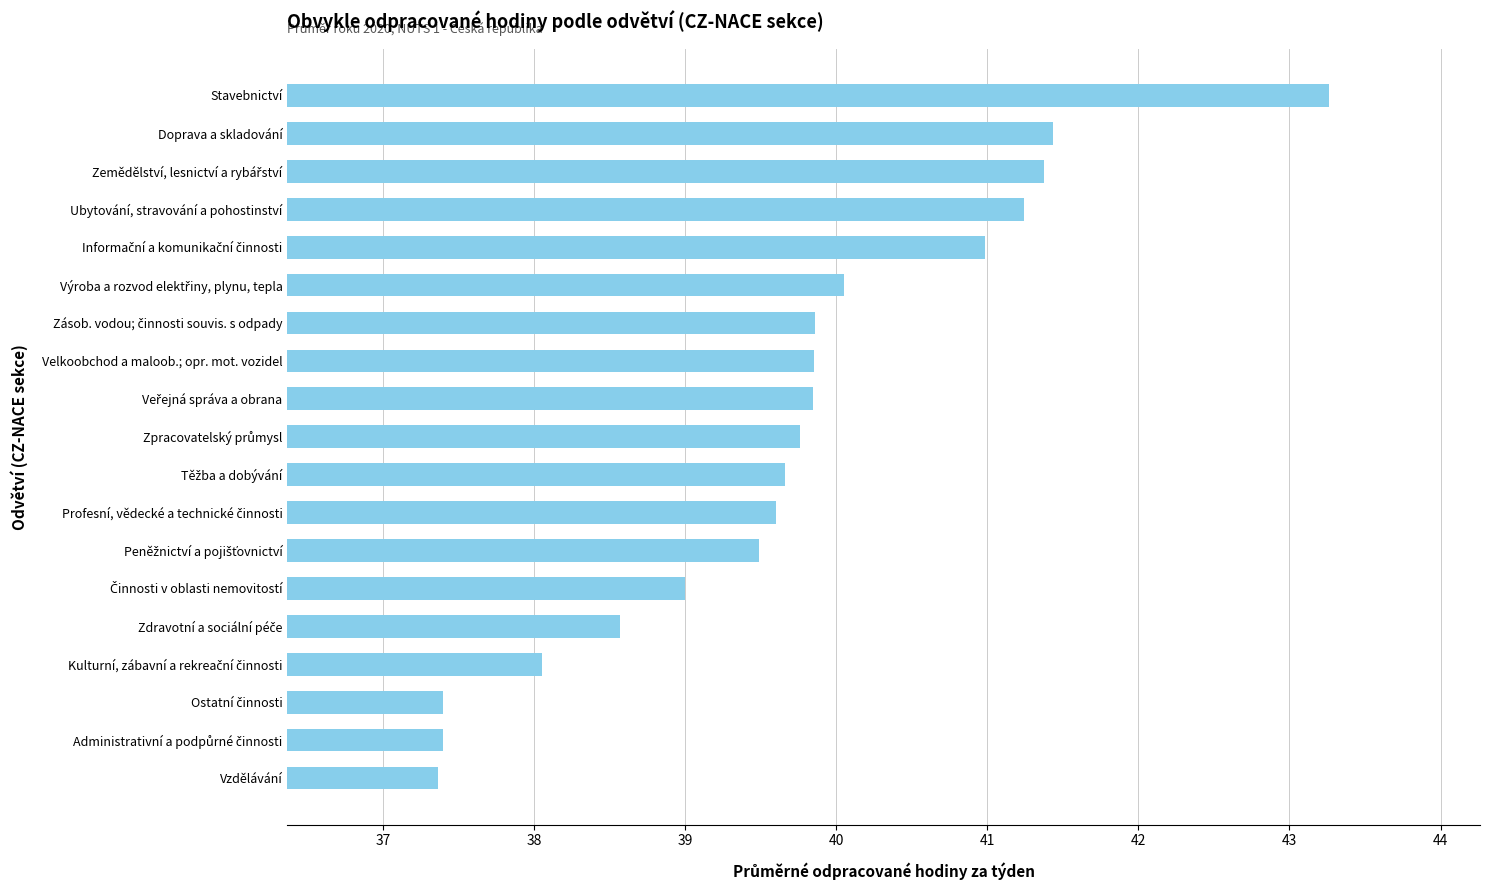

What is the ratio of the value at Ubytování, stravování a pohostinství to the value at Velkoobchod a maloob.; opr. mot. vozidel?

1.0